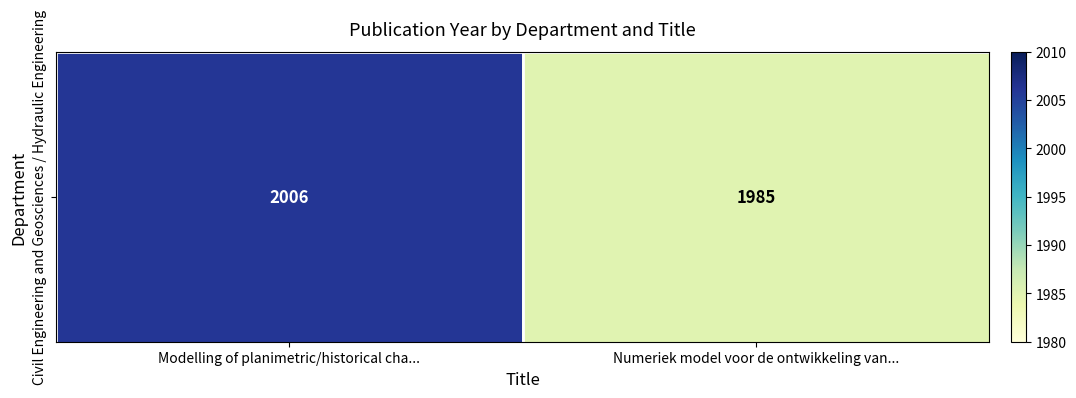

Reading right to left, list all the values displayed in this chart.

1985	2006